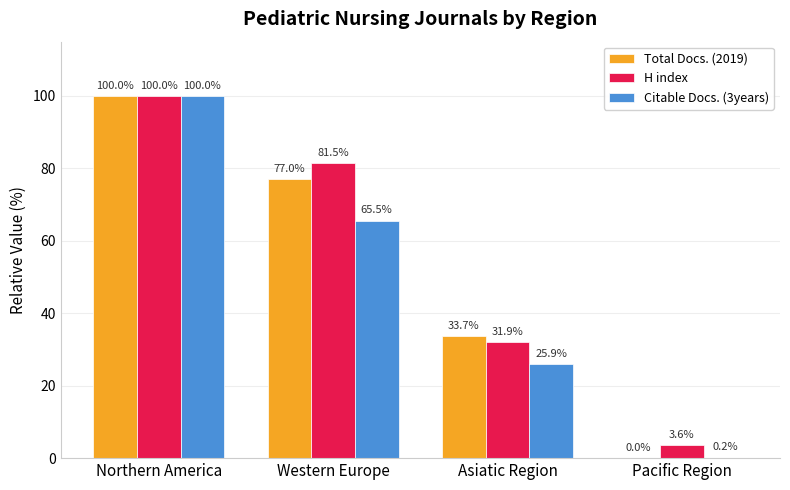

What is the difference between the H index values at Pacific Region and Northern America?

96.4